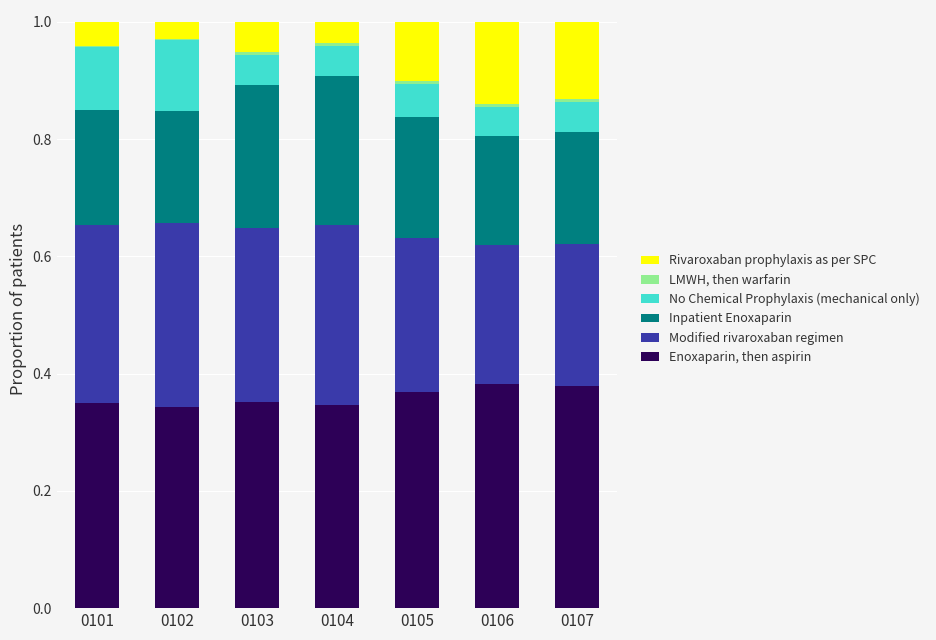

The Enoxaparin, then aspirin series shows 0.6 at 0101. True or false?

False